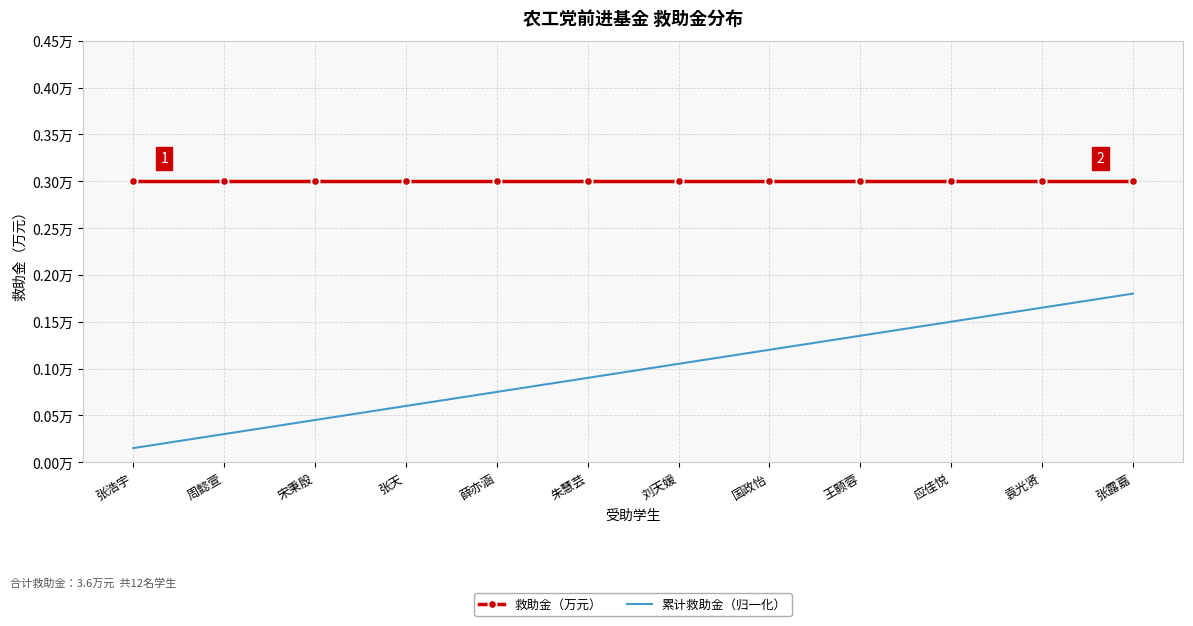

Between 周懿萱 and 朱慧芸, which series saw the biggest shift?

累计救助金（归一化）